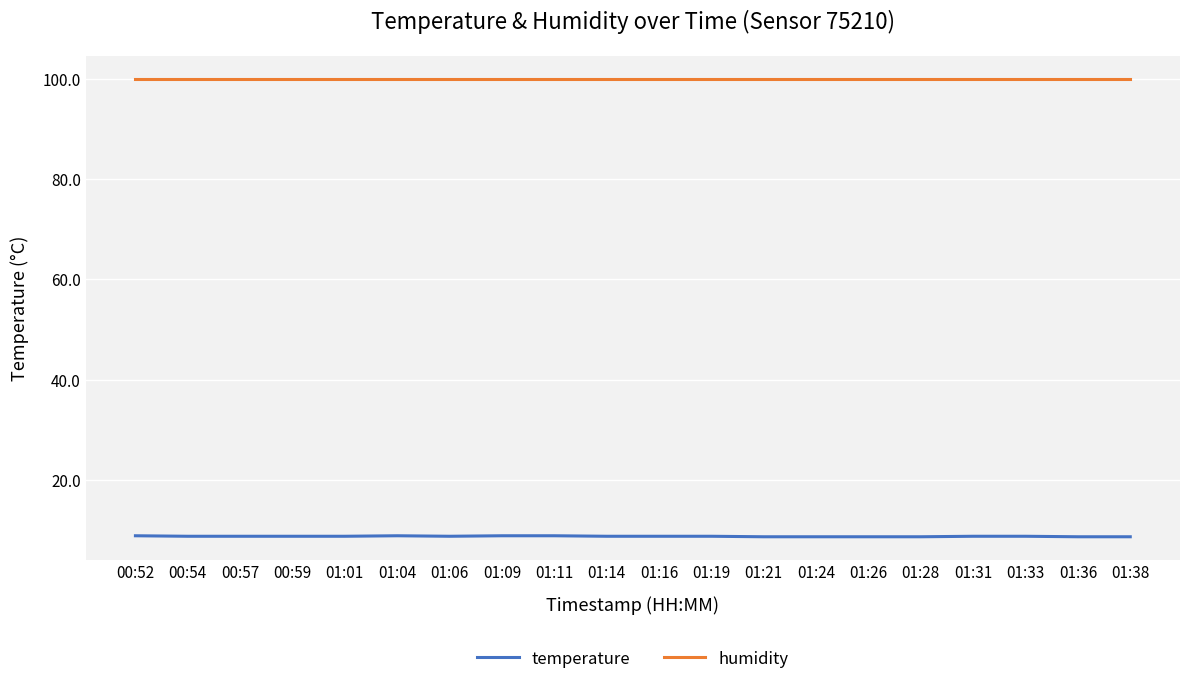

Which series has the largest total across all categories?

humidity